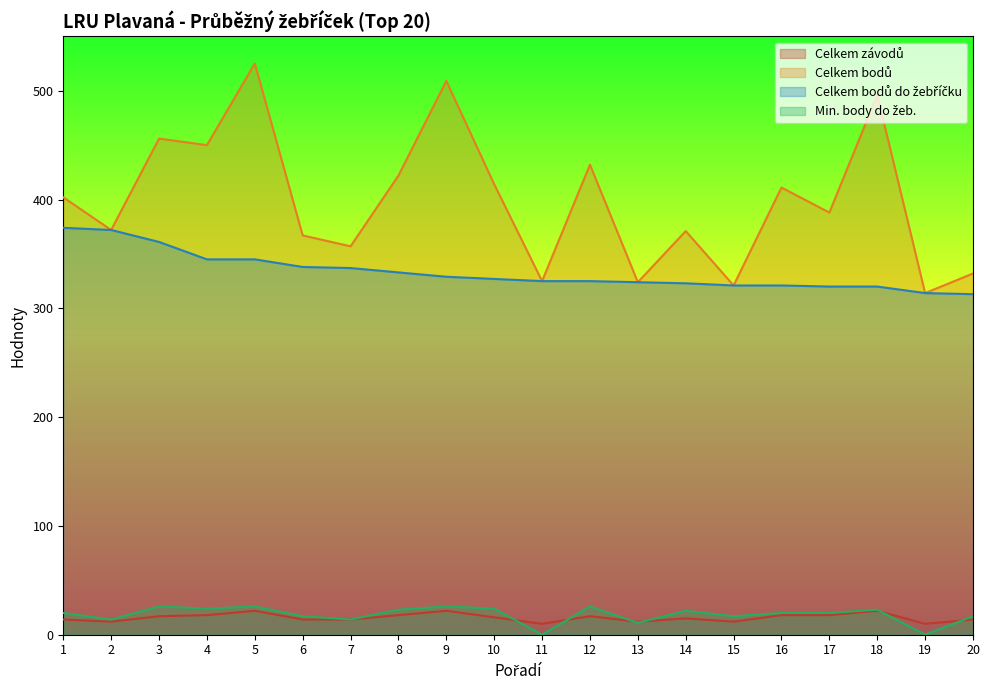

How many data points in Celkem bodů do žebříčku are less than 327?

10